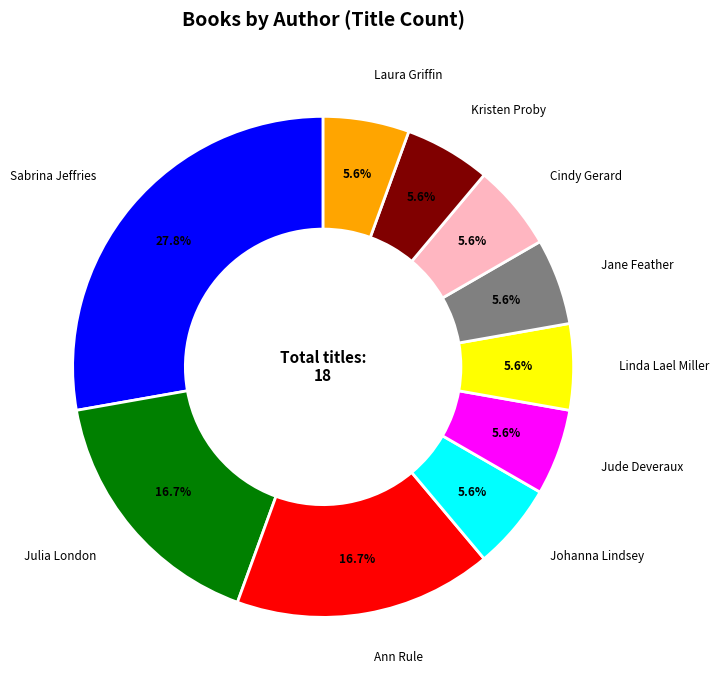

True or false: Laura Griffin accounts for 6% of the total.

True